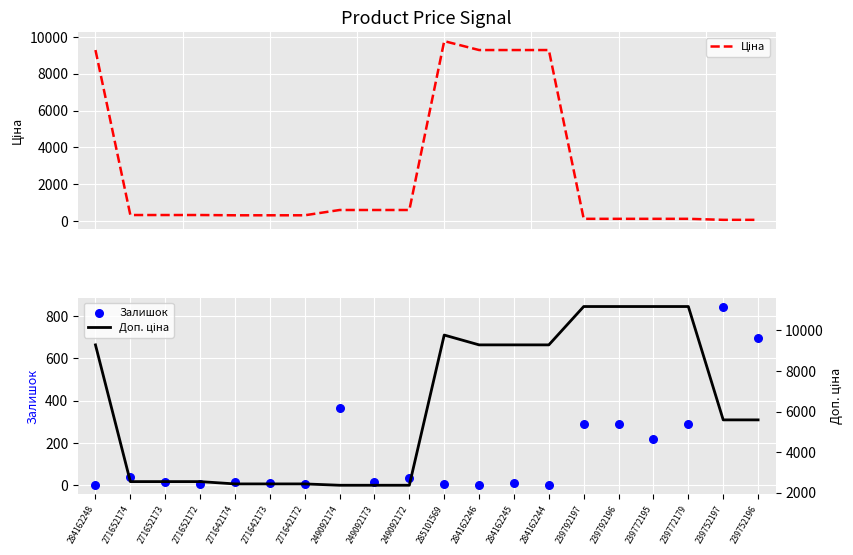

Which series has the largest Y range (max minus min)?

Ціна